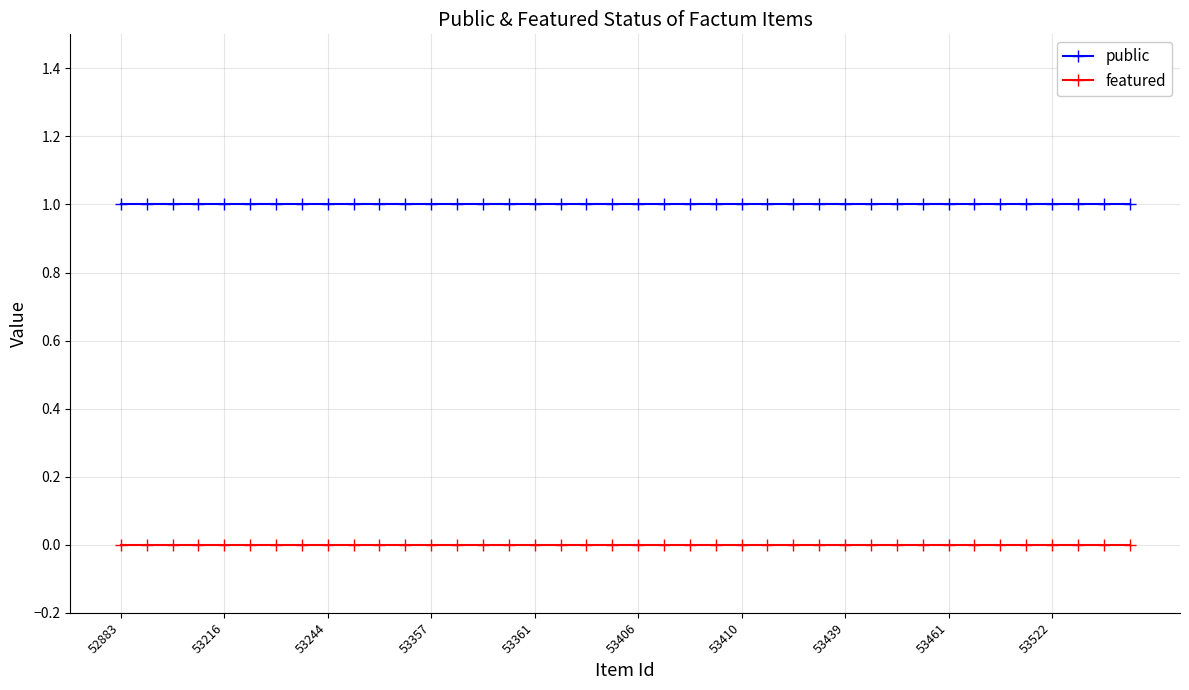

Where is featured nearest to the value 0?

52883